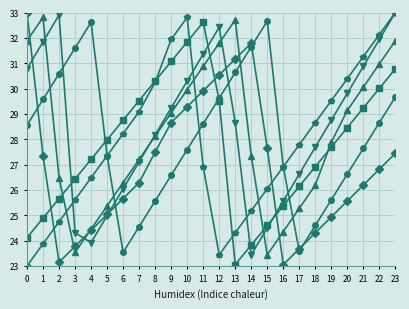

What is the minimum value shown in the chart?

23.0